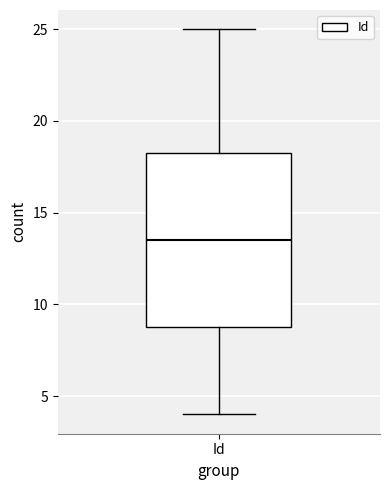

Transcribe this box plot: give where the median line is, the range the box spans, and where the two whiskers end, as read against the y-axis. The values are not printed on the chart, so give them approximately, as read against the axis.

median 13.5, box 9.0 to 18.5, whiskers 4.0 to 25.0